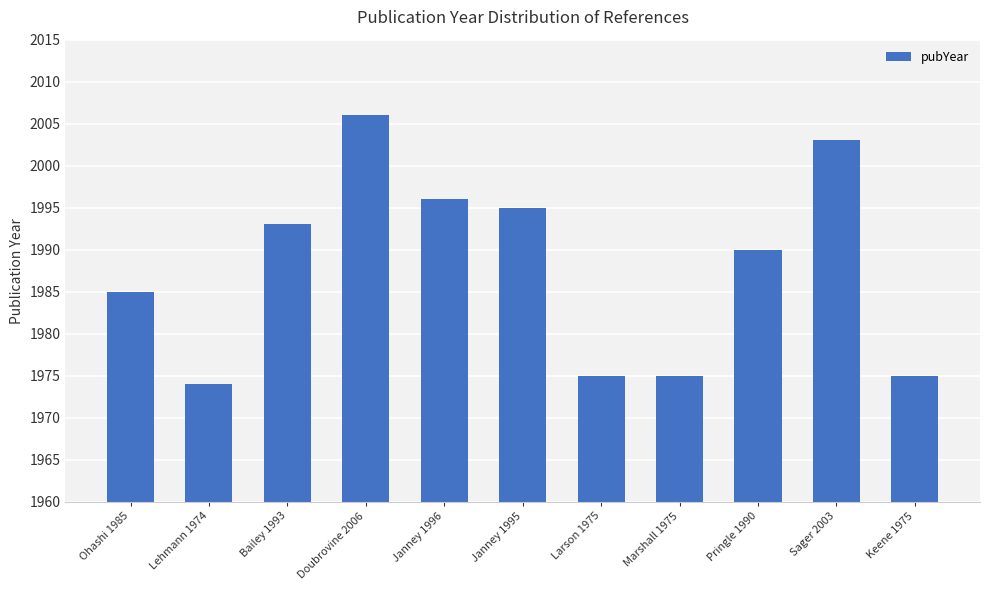

True or false: the data shows 1975 at Keene 1975.

True